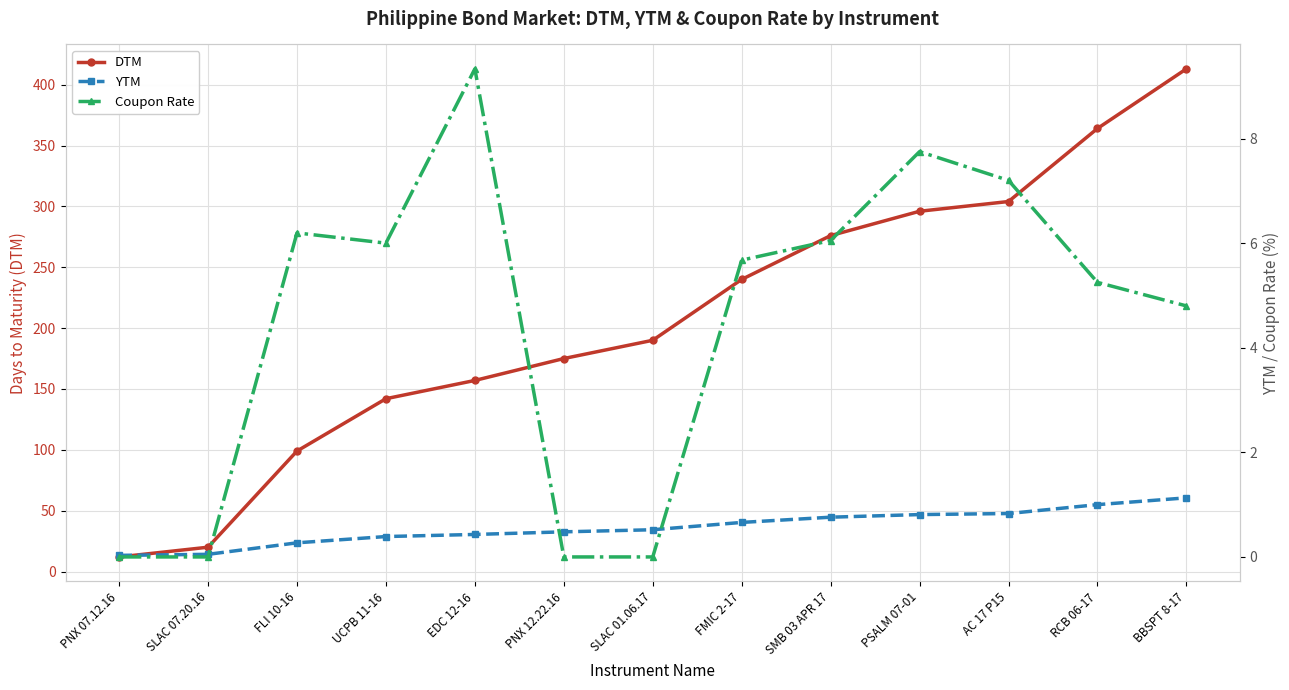

True or false: YTM and DTM cross at least once.

False